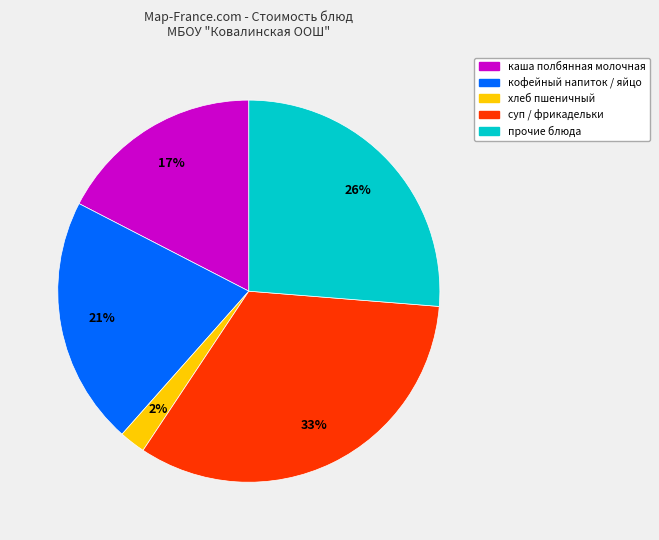

How many slices are in this pie chart?

5